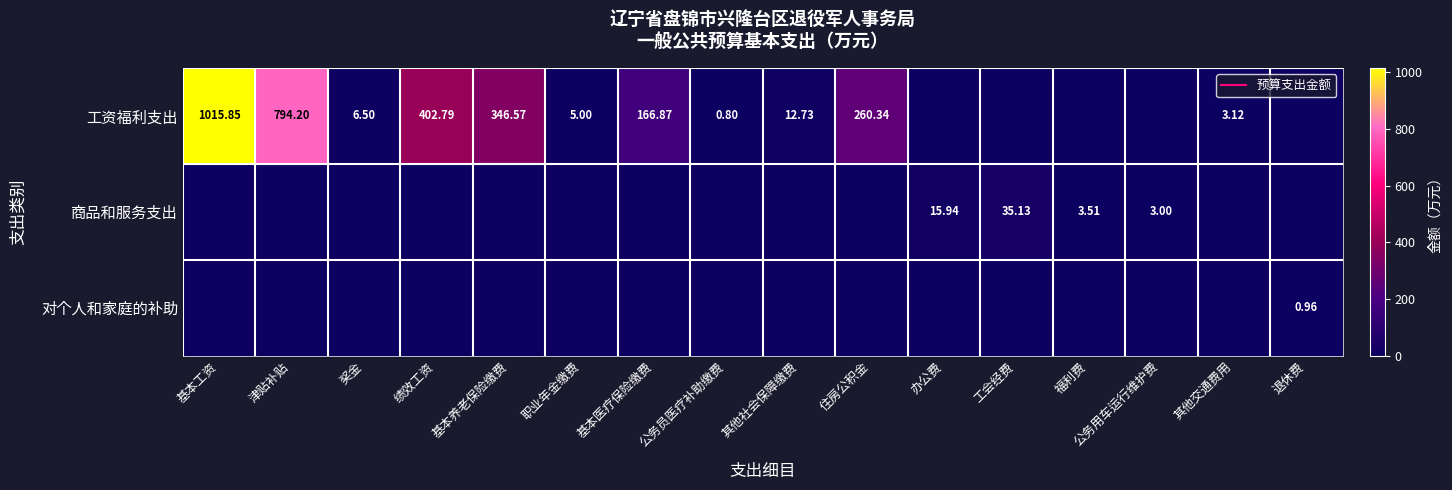

The 工资福利支出 series shows 794.2 at 津贴补贴. True or false?

True